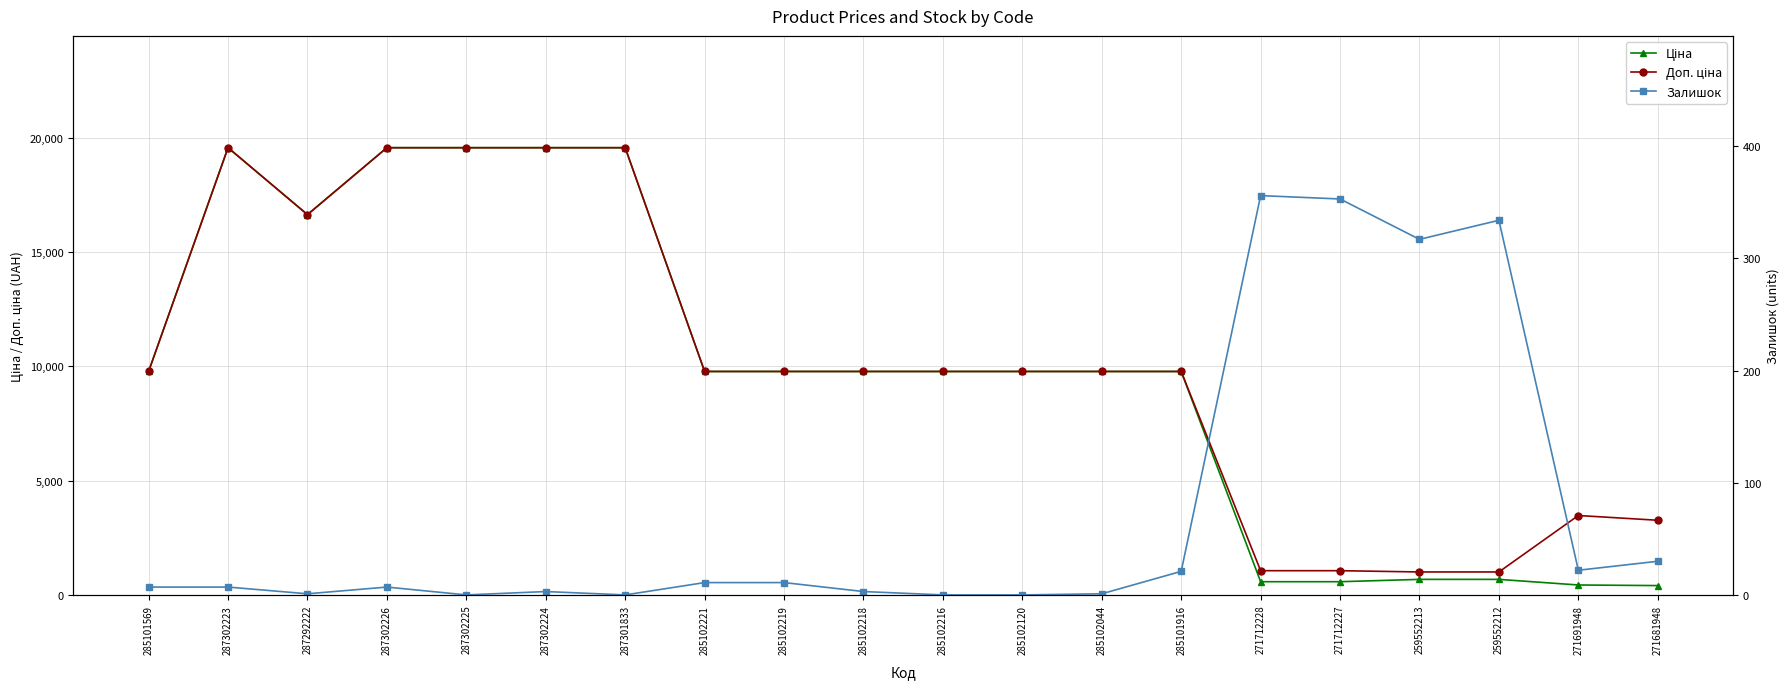

What is the total value across all series at 271712228?

1994.1